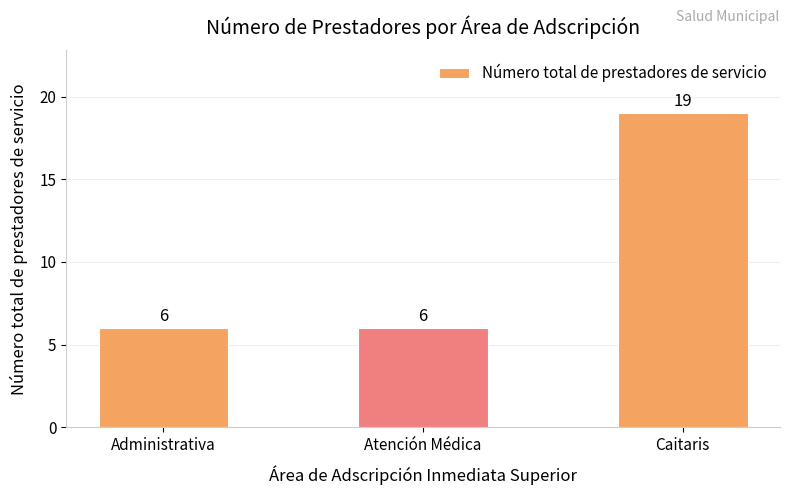

Count the values in the range 6 to 19.

3